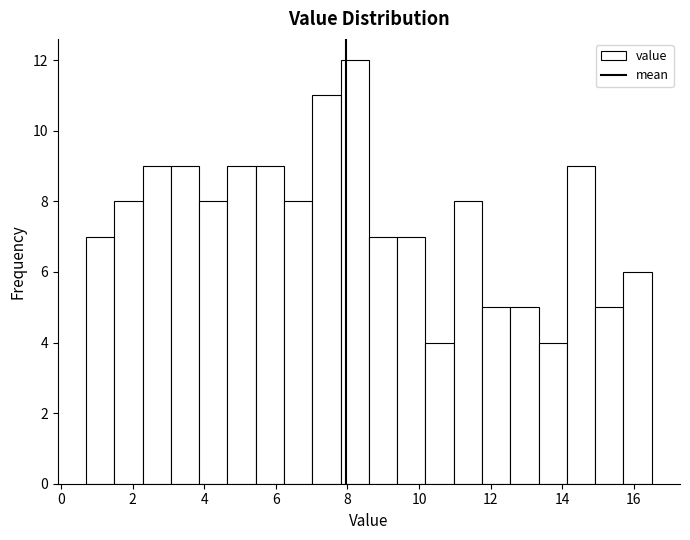

Around what value on the x-axis is the tallest bar? Give the approximate position of its centre, as read against the axis.

8.2